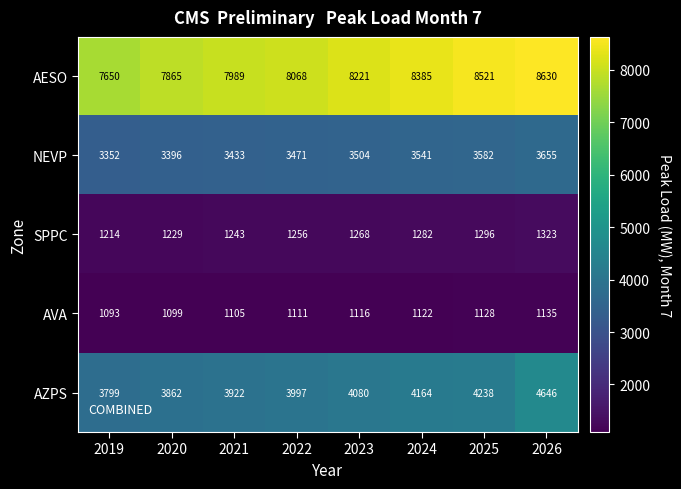

What is the difference between the maximum and minimum values in the AESO series?

980